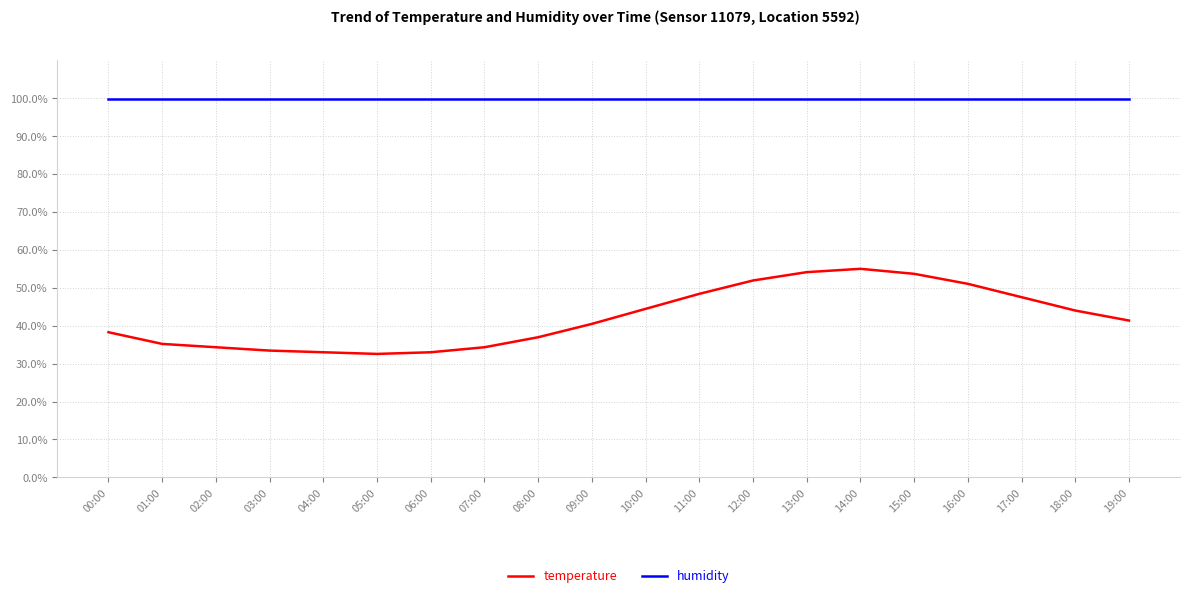

Is it true that temperature equals 79.3 at 10:00?

False